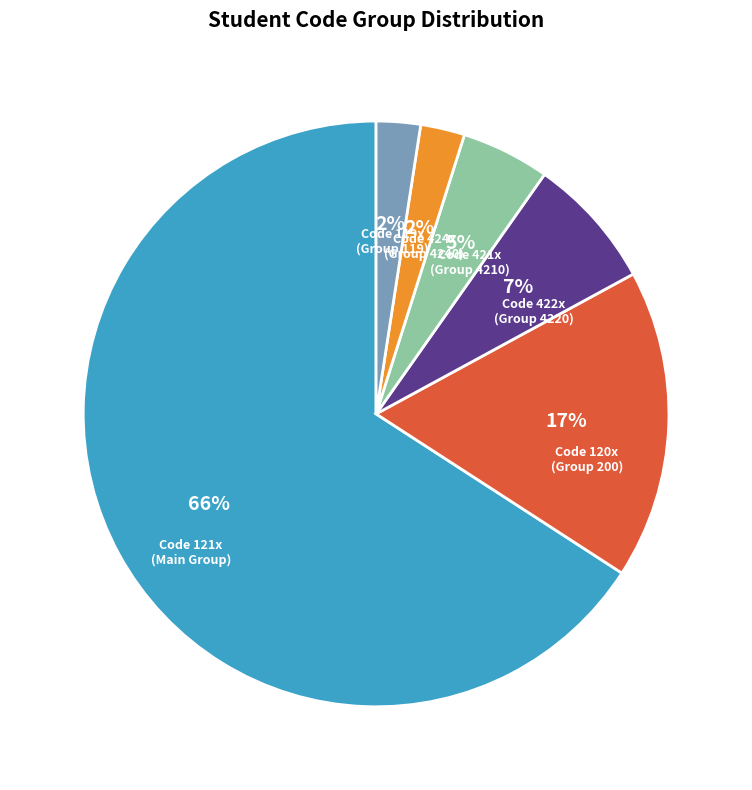

Is there a majority slice in this chart?

Yes